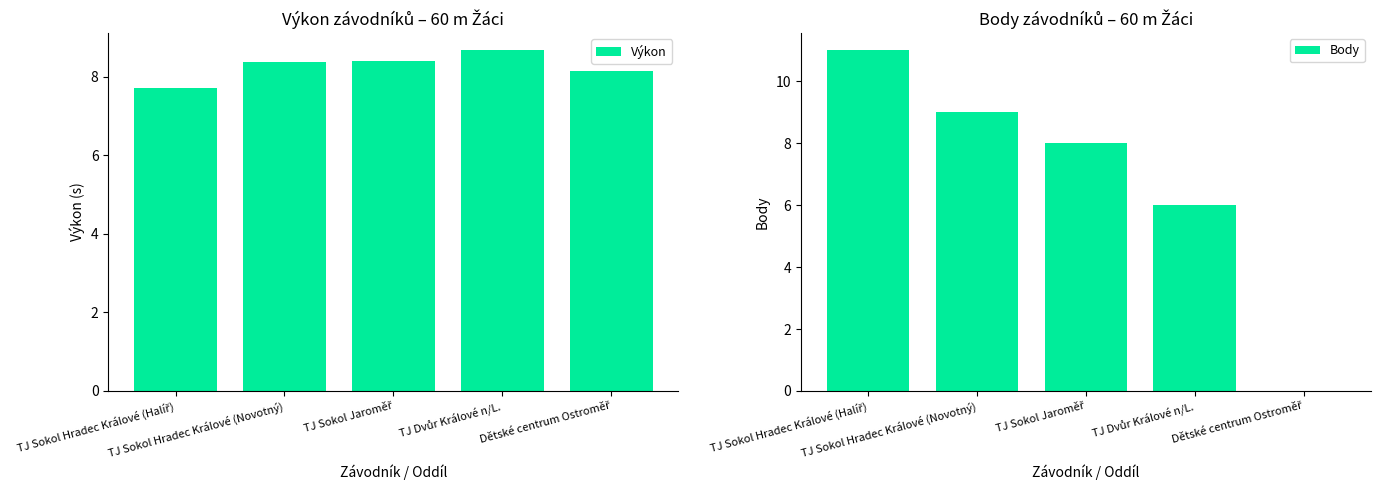

Between TJ Dvůr Králové n/L. and TJ Sokol Jaroměř, which is larger?

TJ Dvůr Králové n/L.